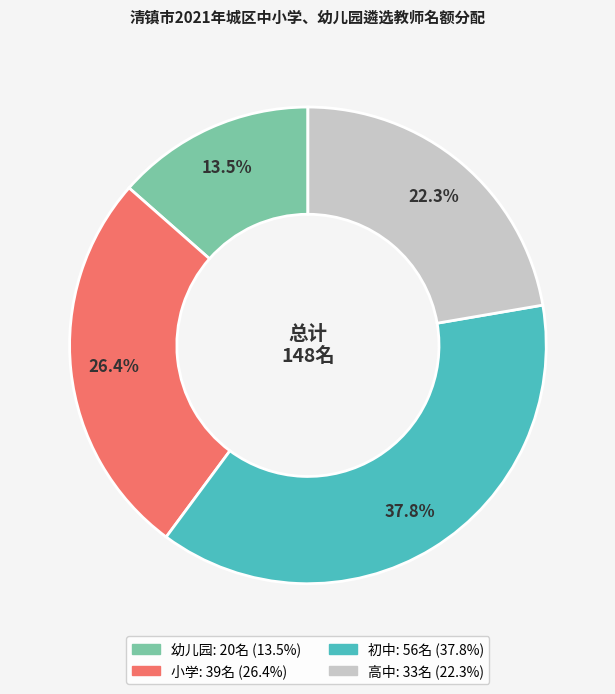

What is the ratio of the value at 初中 to the value at 幼儿园?

2.8